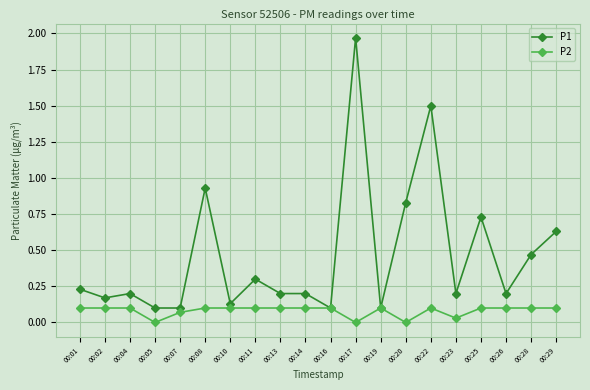

At how many categories does at least one series exceed 1?

2